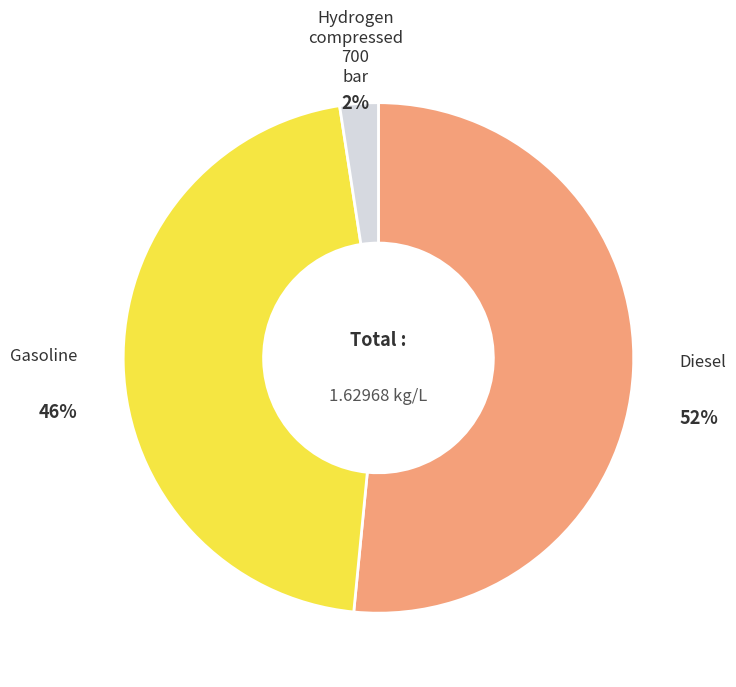

Combined, do Diesel and Gasoline account for over 50%?

Yes